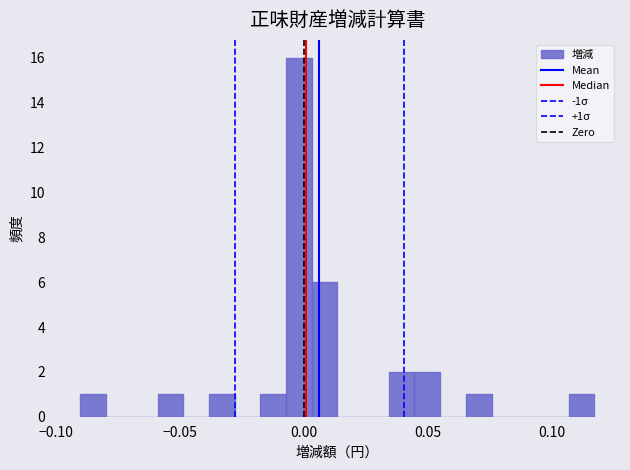

Read against the x-axis, roughly where is the centre of the tallest bar?

0.000